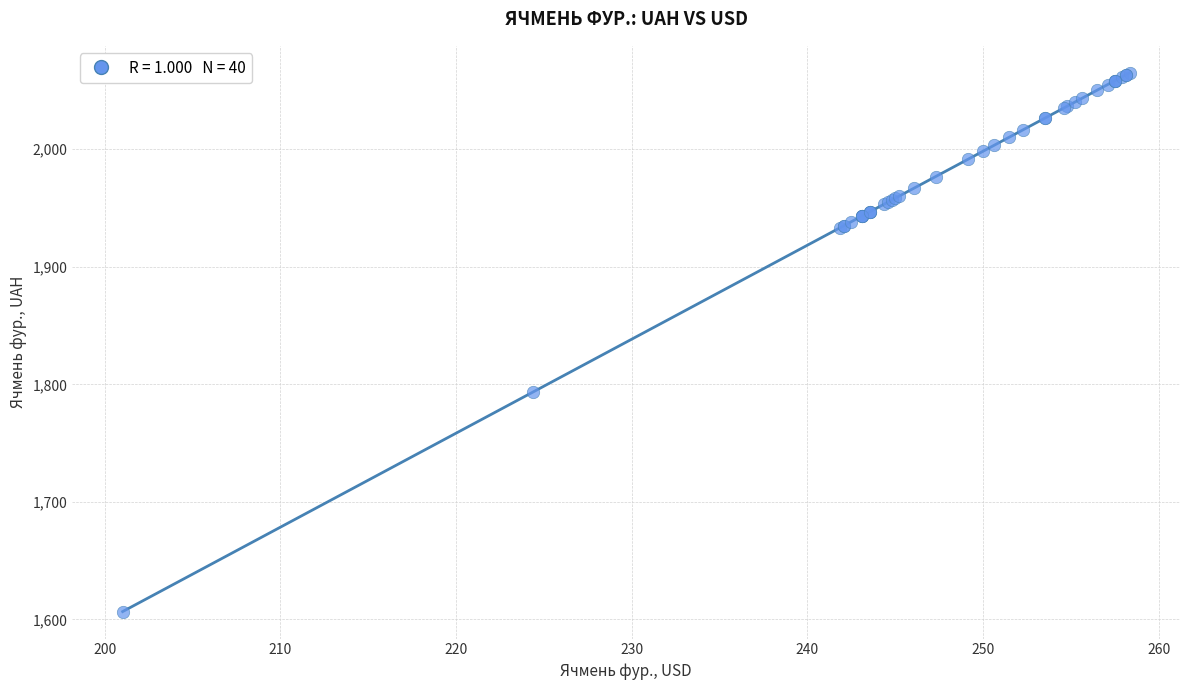

What Y value in the scatter plot is closest to 1835?

1793.3